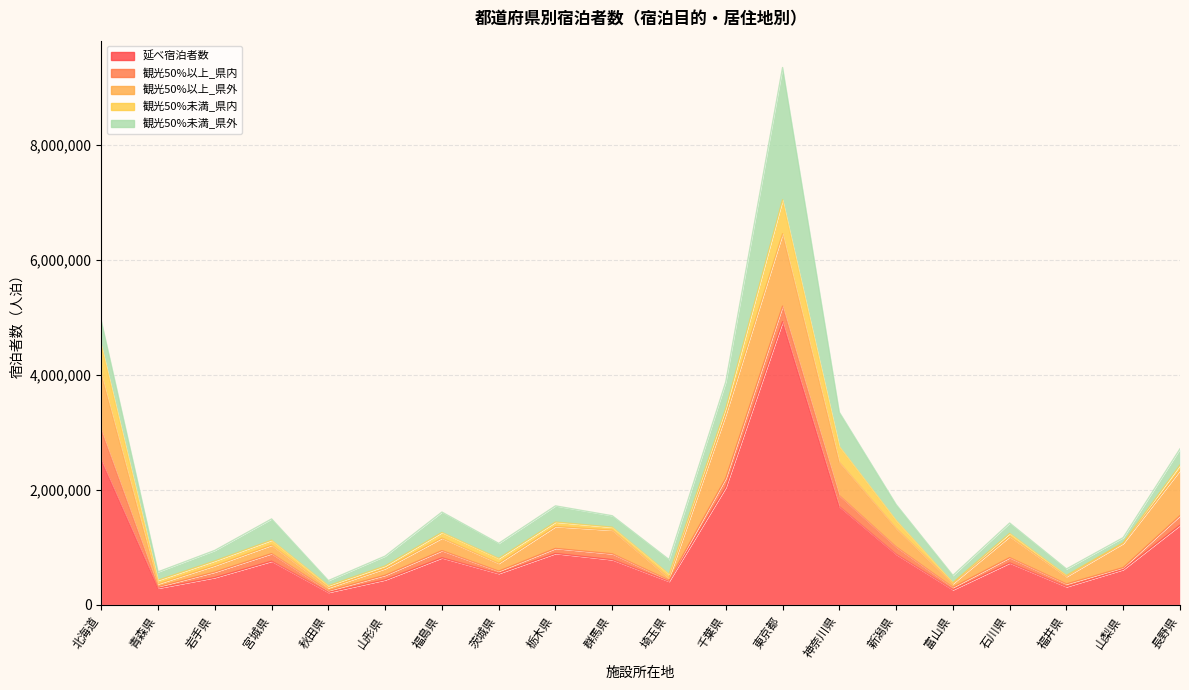

True or false: 延べ宿泊者数 has more than 0 interior local peaks.

True